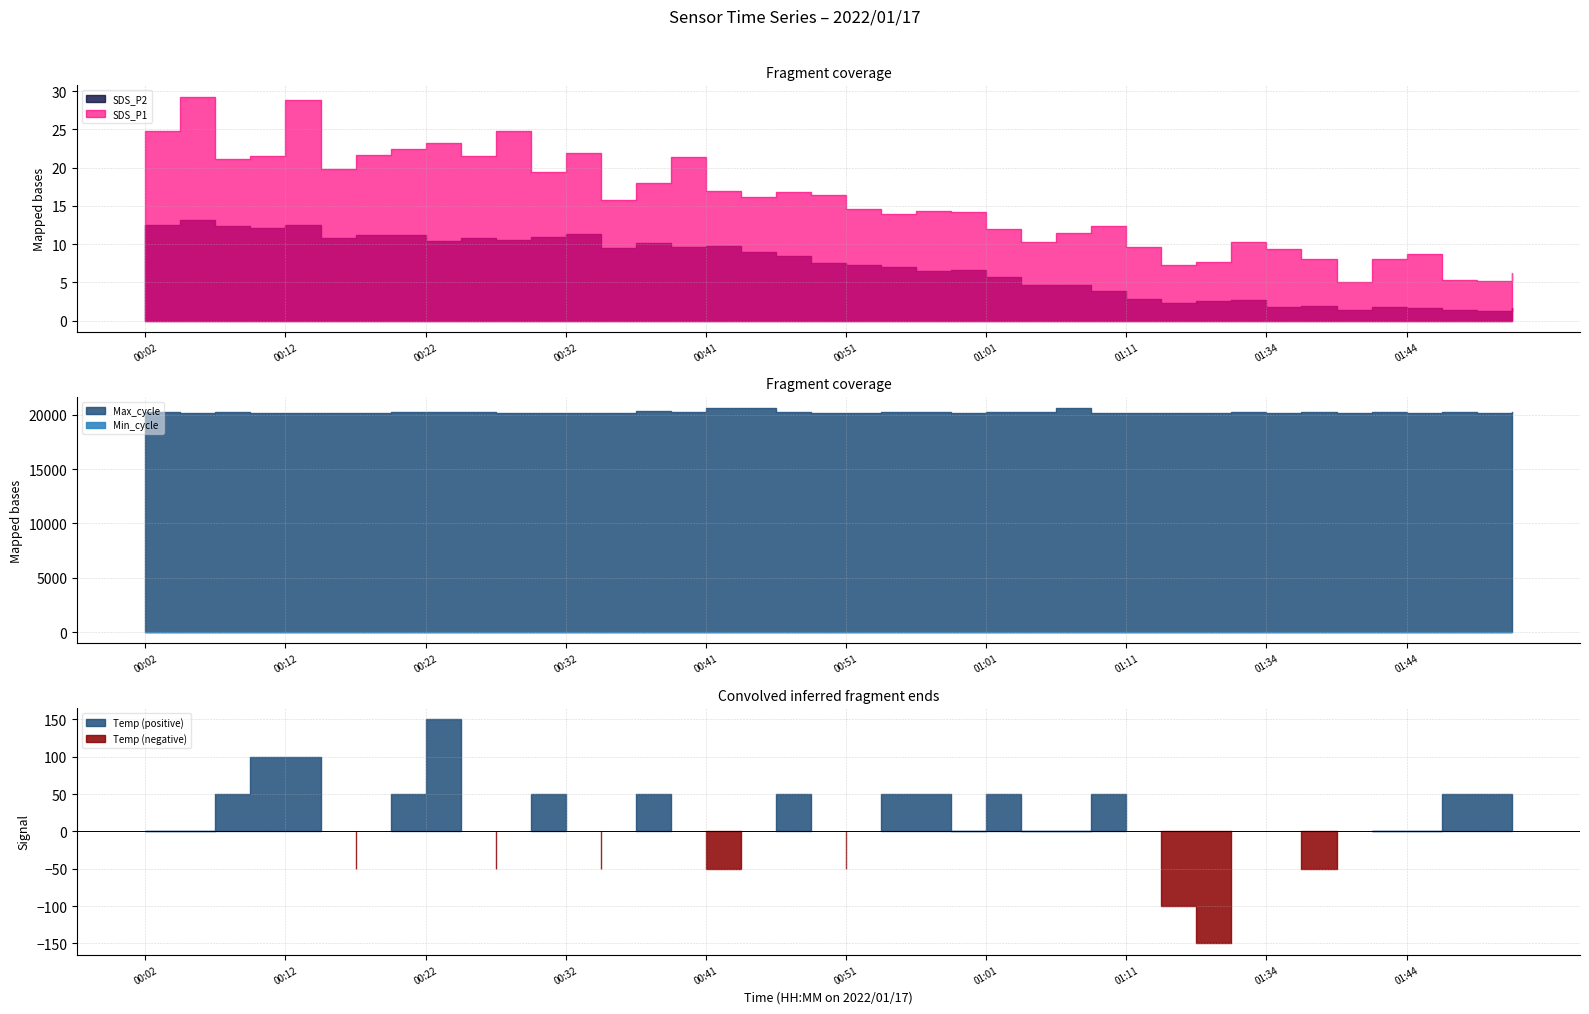

What is the sum of the Max_cycle values at 01:39 and 01:51?

40504.0